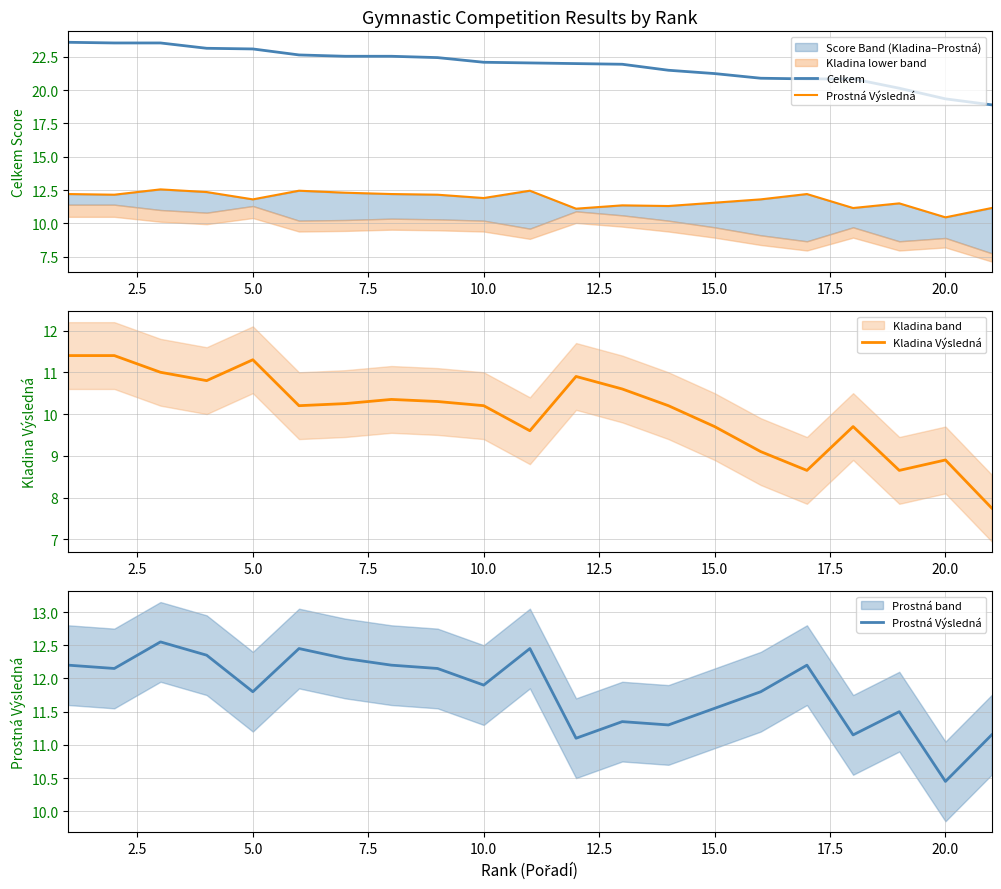

Which series has the widest spread of values?

Celkem